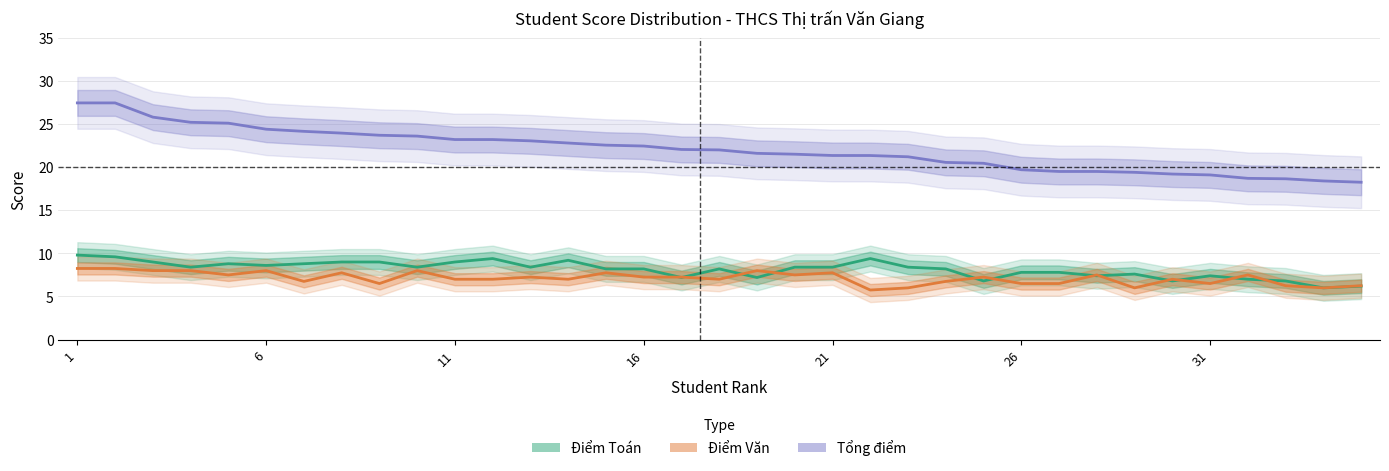

True or false: Điểm Toán has more than 2 interior local peaks.

True